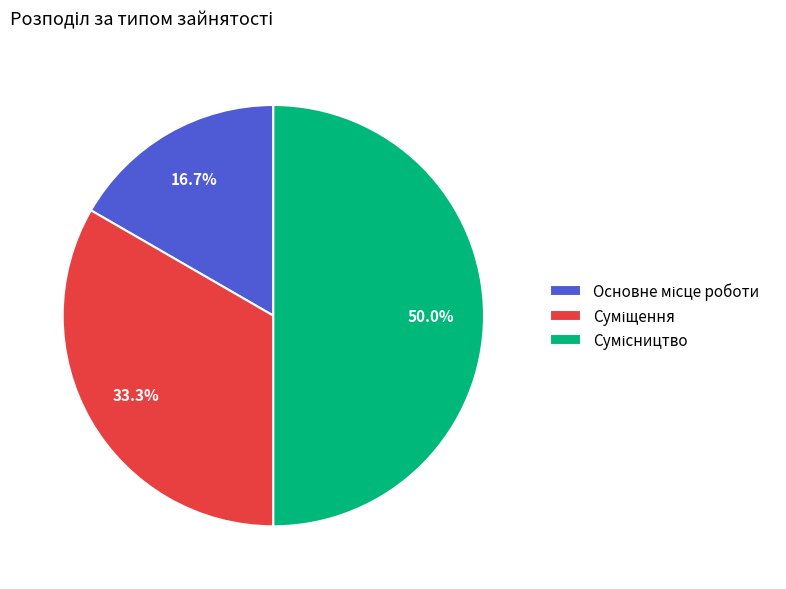

How many slices are in this pie chart?

3